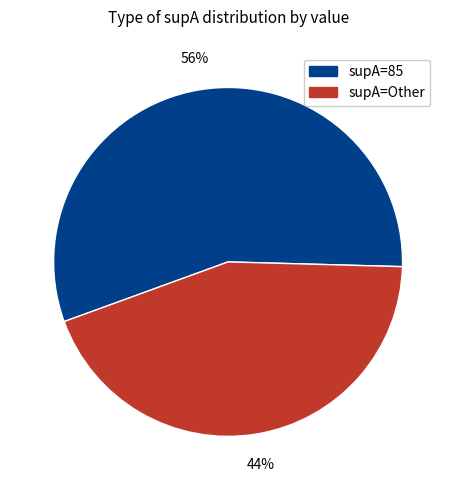

To the nearest percent, what is the average slice percentage?

50%